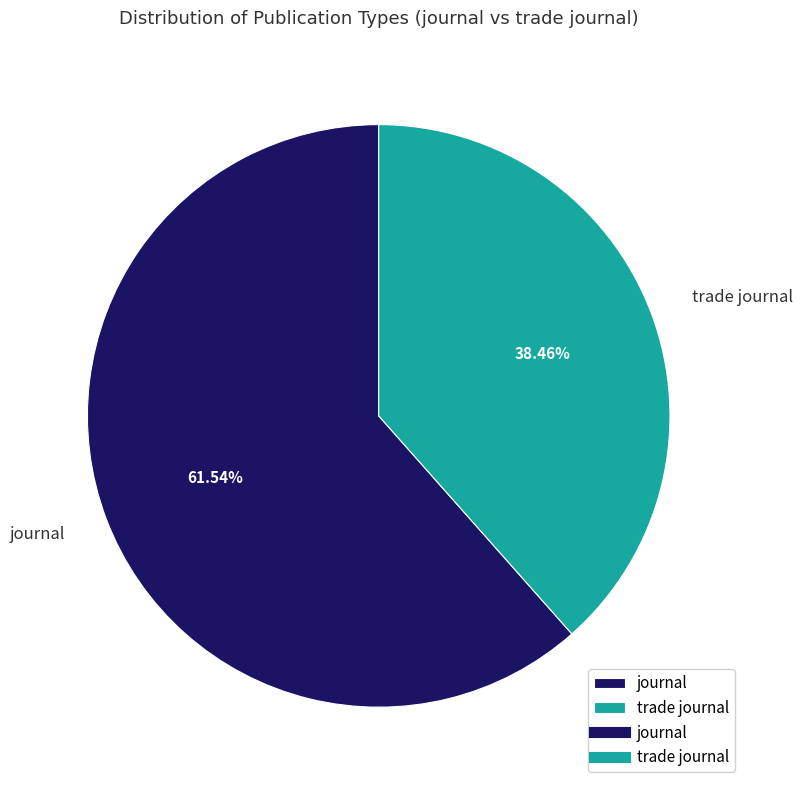

Which category has the biggest portion of the pie?

journal